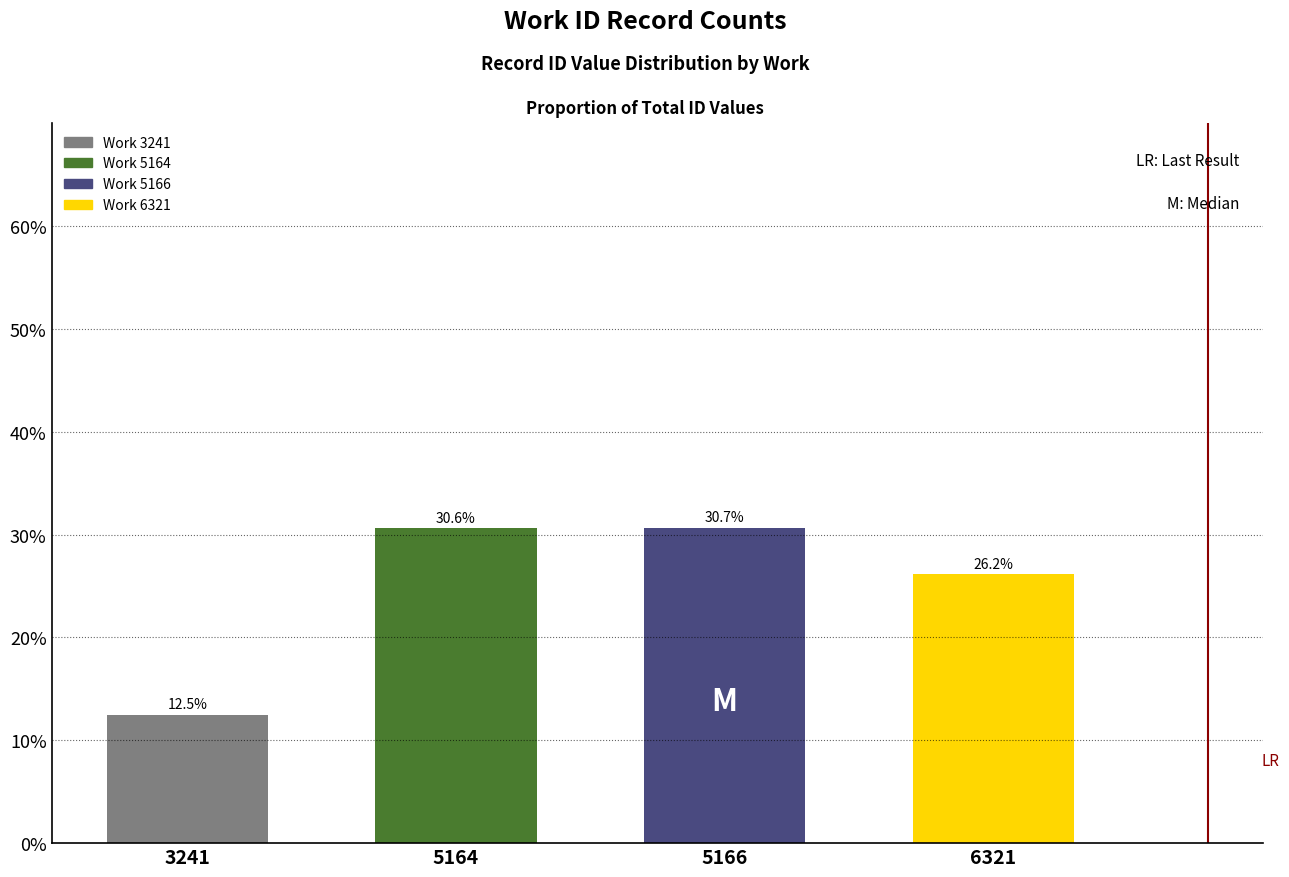

Rank the categories by value from highest to lowest.

5166, 5164, 6321, 3241